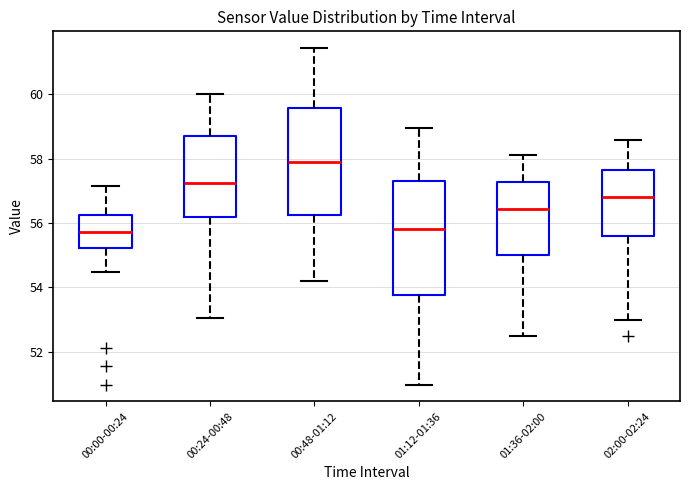

Reading left to right, transcribe this box plot: for each box, give where its median line is, the range the box spans, and where its two whiskers end, as read against the y-axis. The values are not printed on the chart, so give them approximately, as read against the axis.

00:00-00:24: median 55.8, box 55.2 to 56.2, whiskers 54.4 to 57.2
00:24-00:48: median 57.2, box 56.2 to 58.8, whiskers 53.0 to 60.0
00:48-01:12: median 58.0, box 56.2 to 59.6, whiskers 54.2 to 61.4
01:12-01:36: median 55.8, box 53.8 to 57.2, whiskers 51.0 to 59.0
01:36-02:00: median 56.4, box 55.0 to 57.2, whiskers 52.6 to 58.2
02:00-02:24: median 56.8, box 55.6 to 57.6, whiskers 53.0 to 58.6